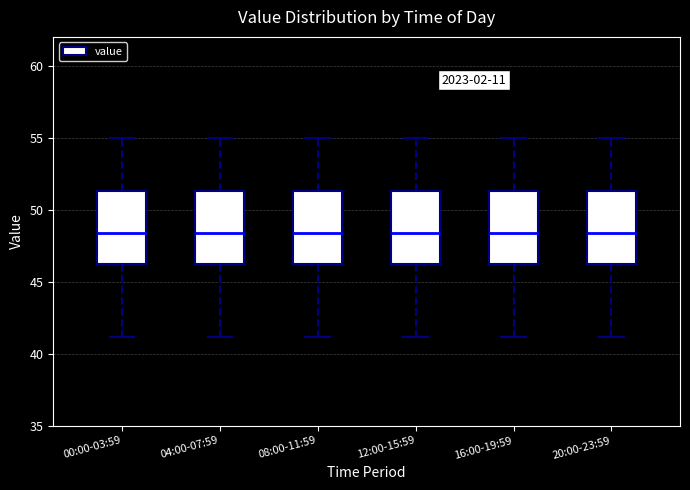

Reading left to right, transcribe this box plot: for each box, give where its median line is, the range the box spans, and where its two whiskers end, as read against the y-axis. The values are not printed on the chart, so give them approximately, as read against the axis.

00:00-03:59: median 48.5, box 46.0 to 51.5, whiskers 41.0 to 55.0
04:00-07:59: median 48.5, box 46.0 to 51.5, whiskers 41.0 to 55.0
08:00-11:59: median 48.5, box 46.0 to 51.5, whiskers 41.0 to 55.0
12:00-15:59: median 48.5, box 46.0 to 51.5, whiskers 41.0 to 55.0
16:00-19:59: median 48.5, box 46.0 to 51.5, whiskers 41.0 to 55.0
20:00-23:59: median 48.5, box 46.0 to 51.5, whiskers 41.0 to 55.0